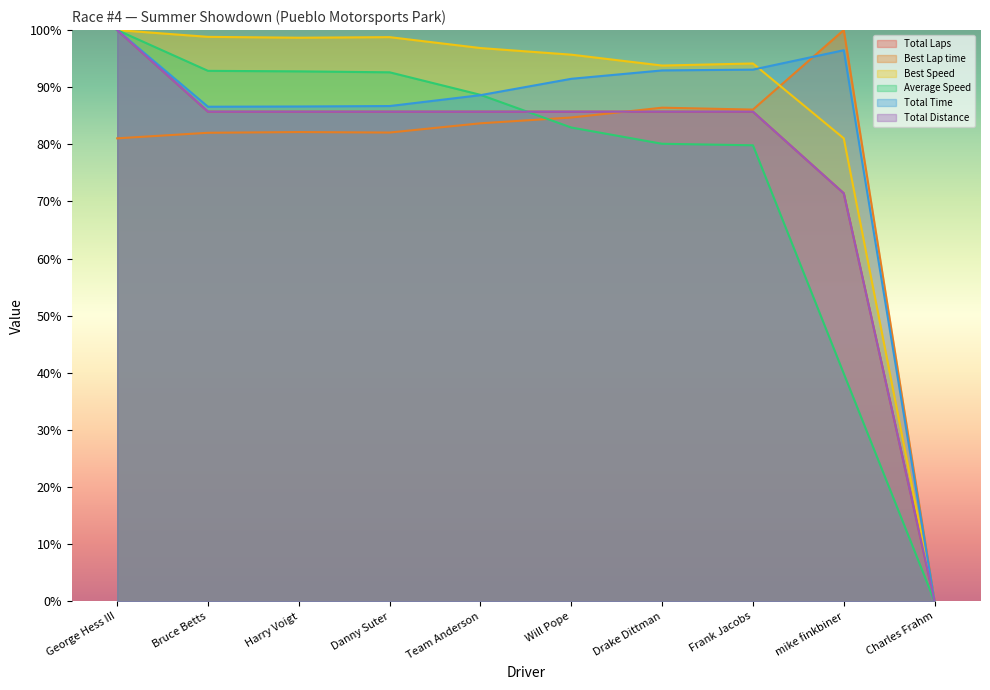

How many data points does each series have?

10